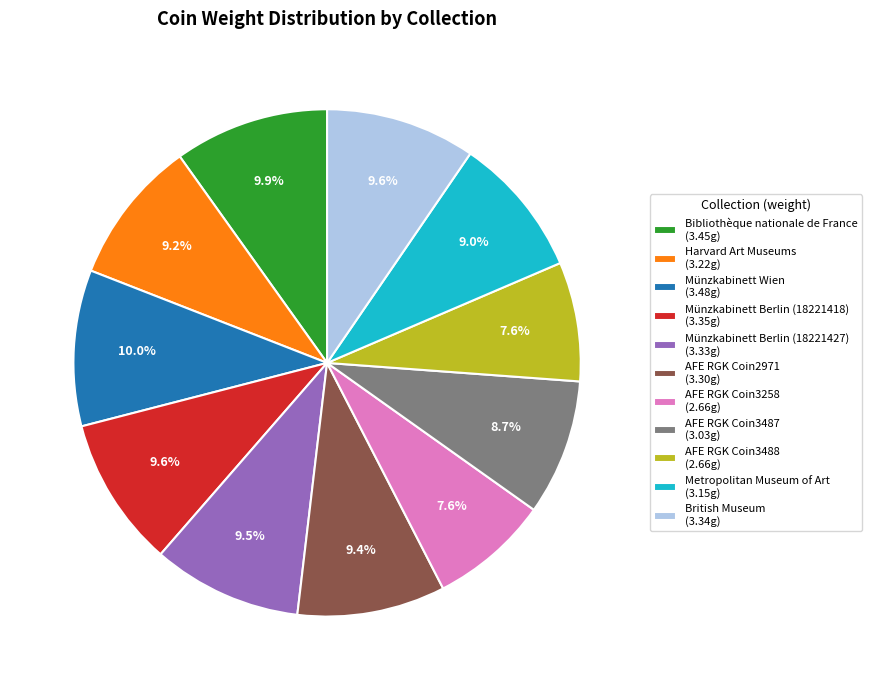

Do AFE RGK Coin3487 and Metropolitan Museum of Art together represent more than half of the pie?

No